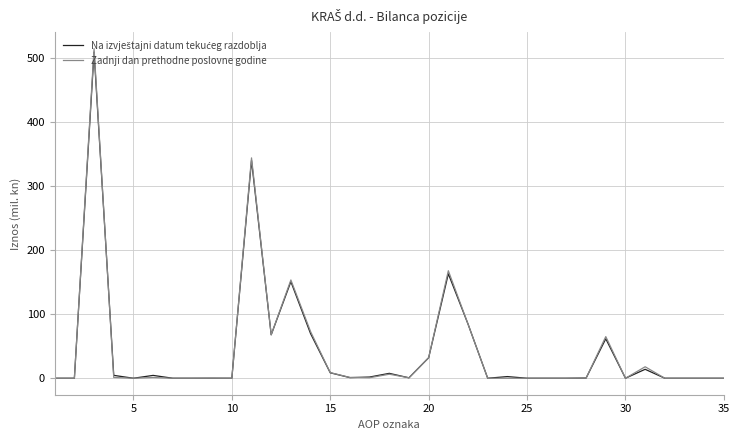

What is the maximum value shown in the chart?

515.0